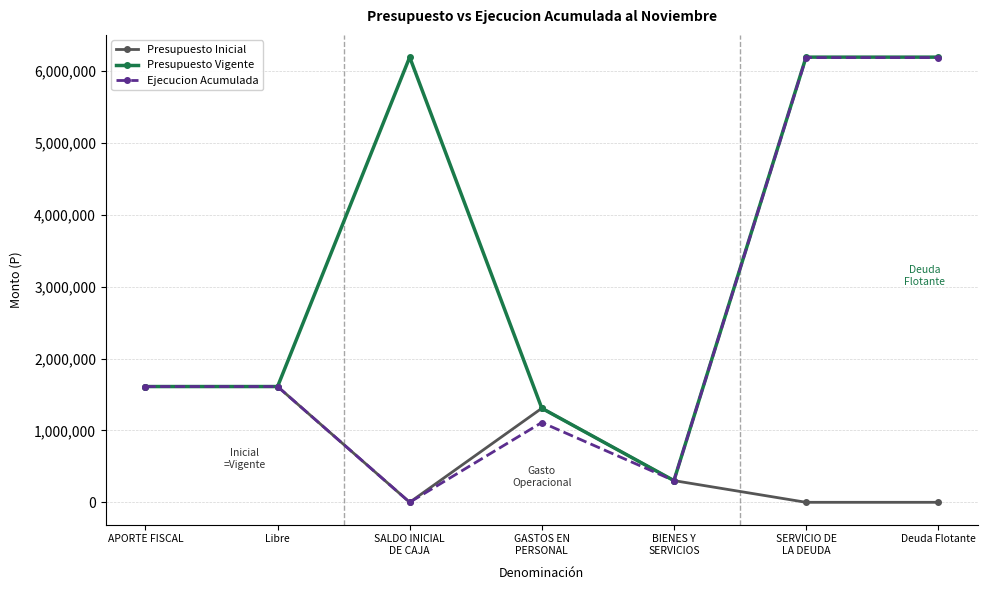

Which series has the largest total across all categories?

Presupuesto Vigente